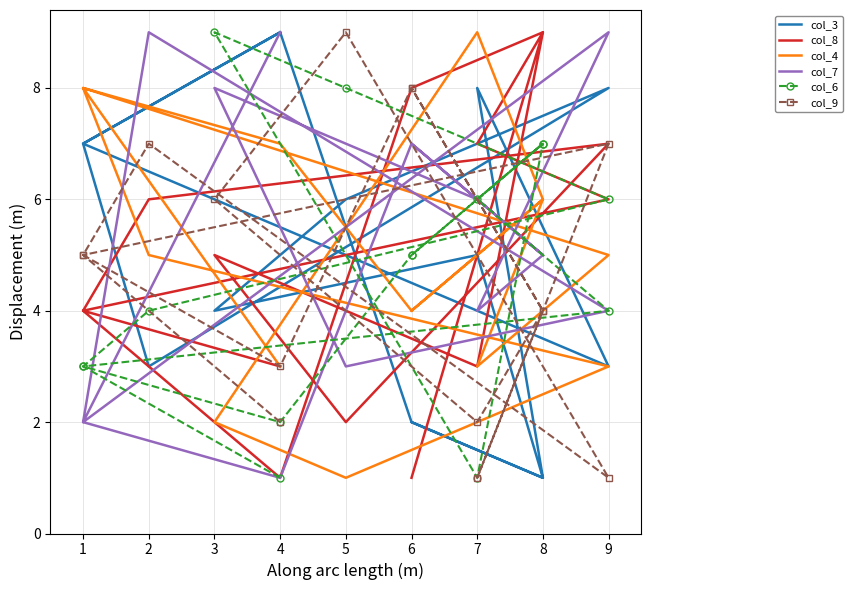

Between 1 and 5, which series saw the biggest shift?

col_4